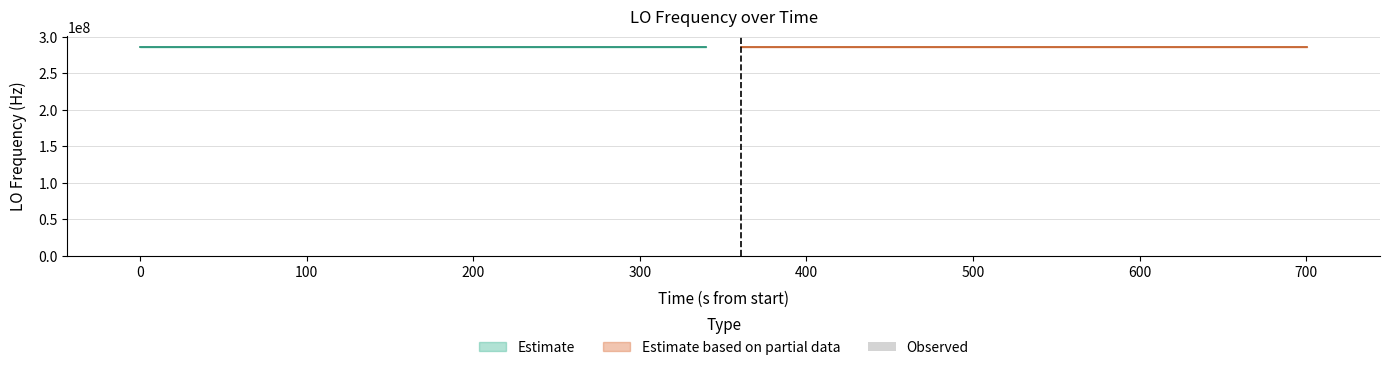

Does the chart contain any negative values?

No